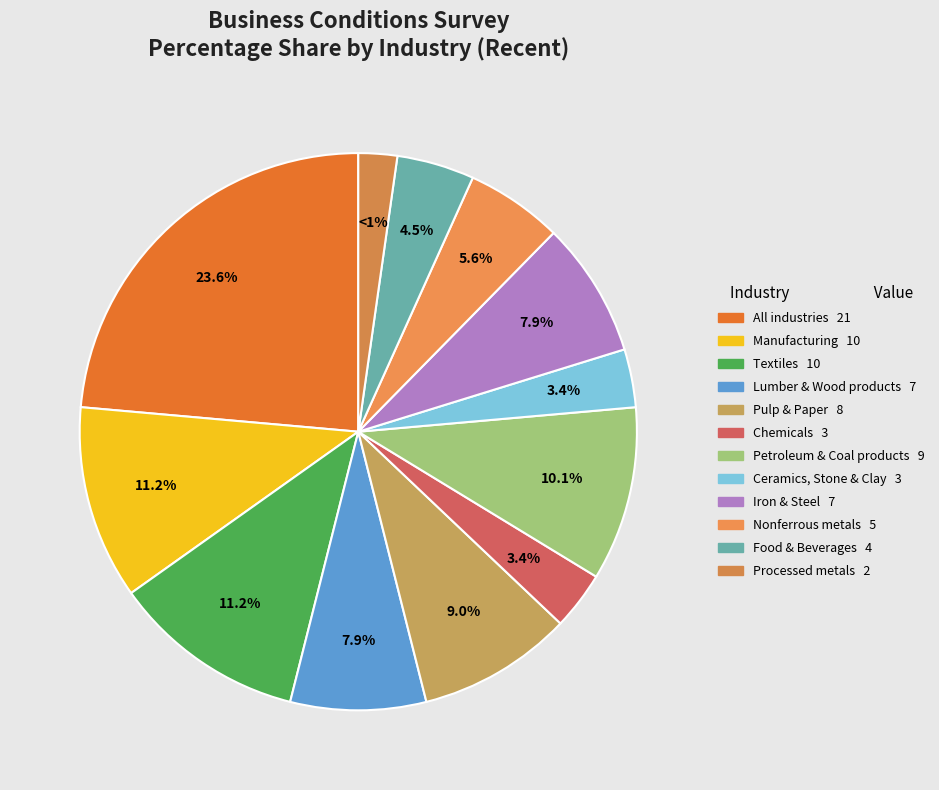

Does Textiles represent more than half of the total?

No